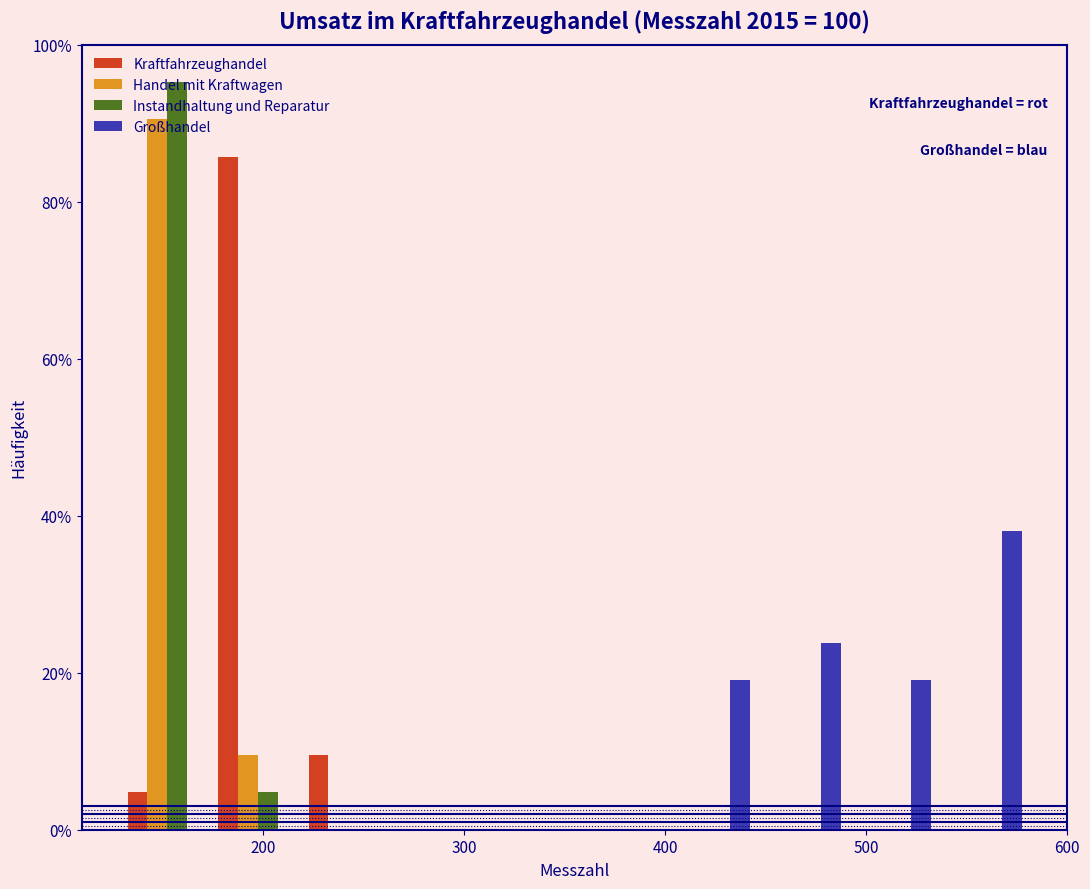

In the Handel mit Kraftwagen series, which range on the x-axis has the tallest bar?

130 to 175